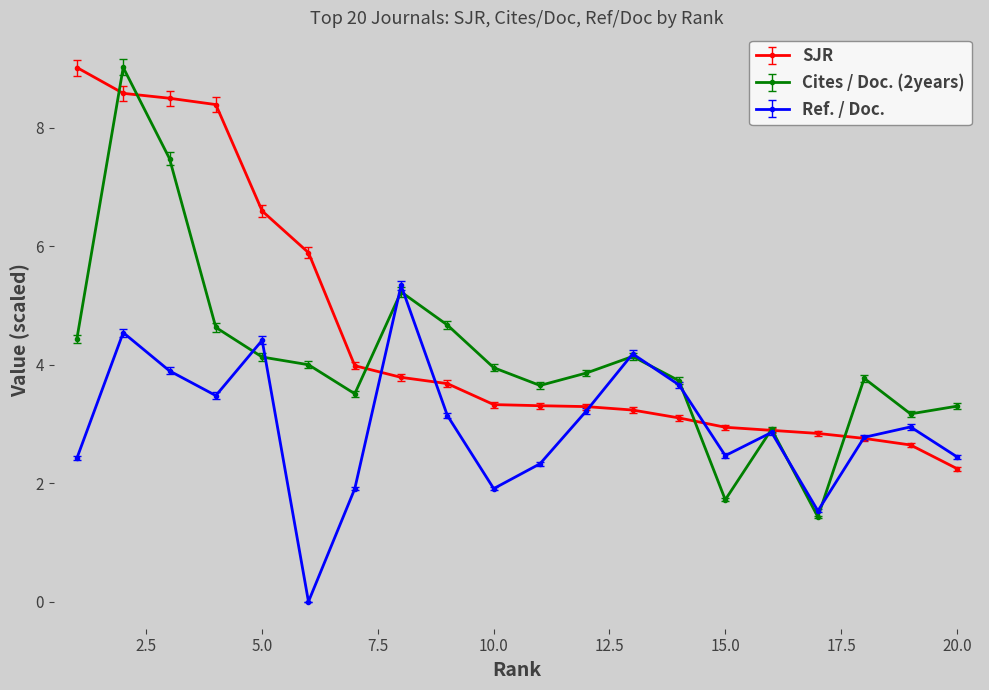

True or false: Ref. / Doc. has more than 1 interior local peaks.

True